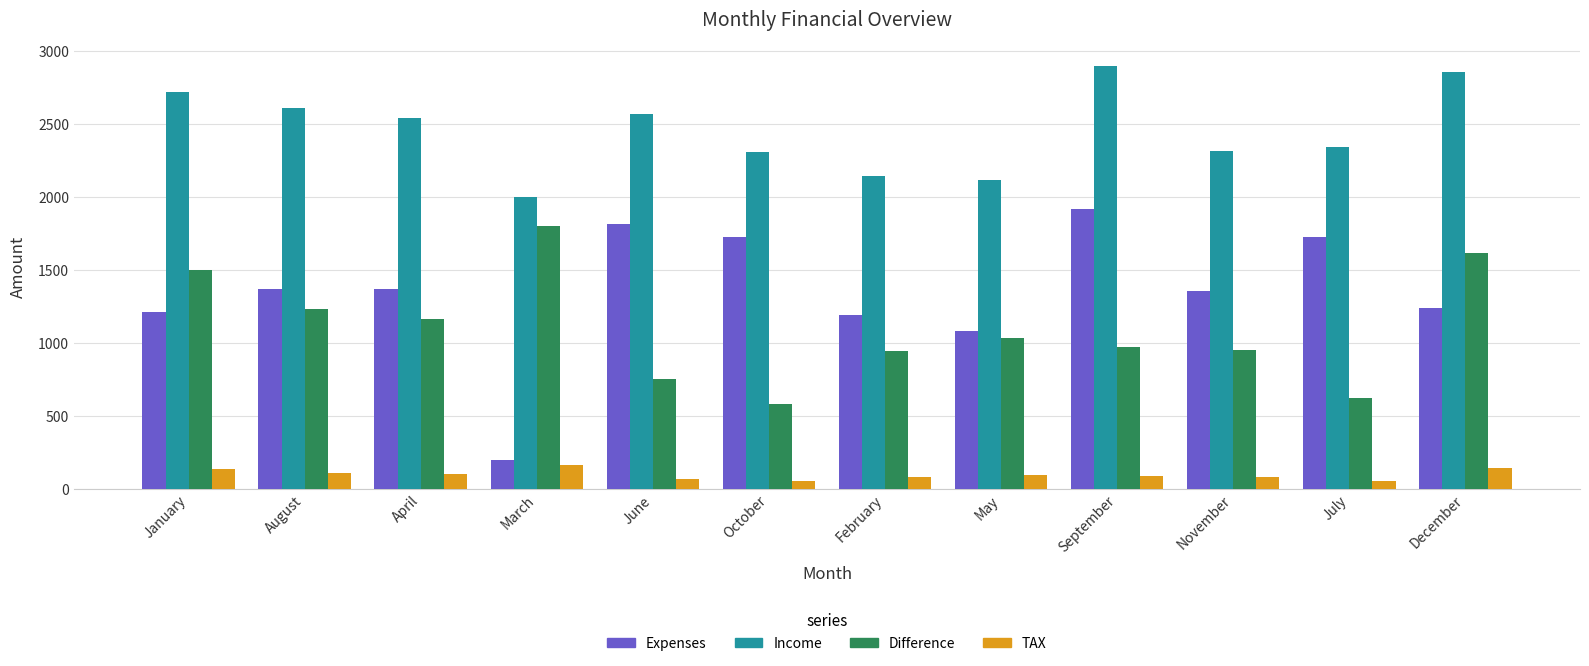

True or false: Difference has a value of 297.7 at July.

False